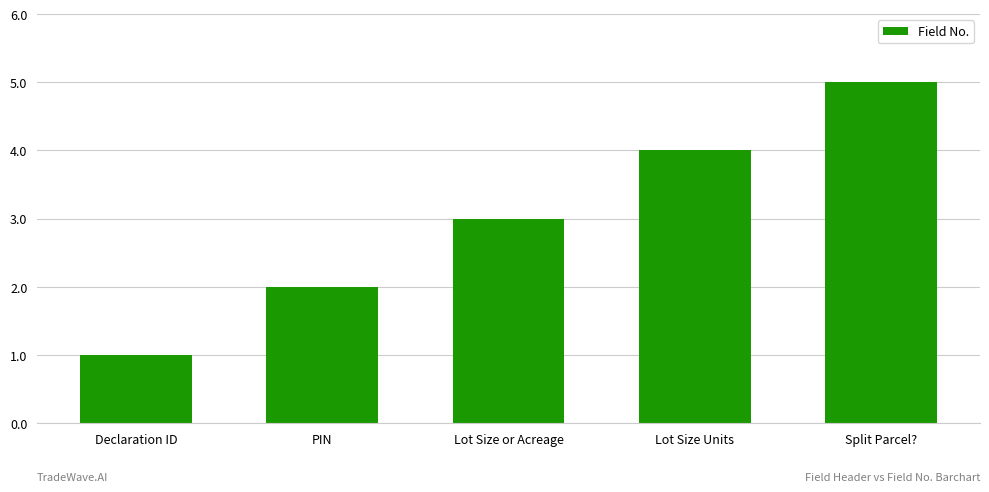

Reading right to left, what are all the values shown in this chart?

5	4	3	2	1